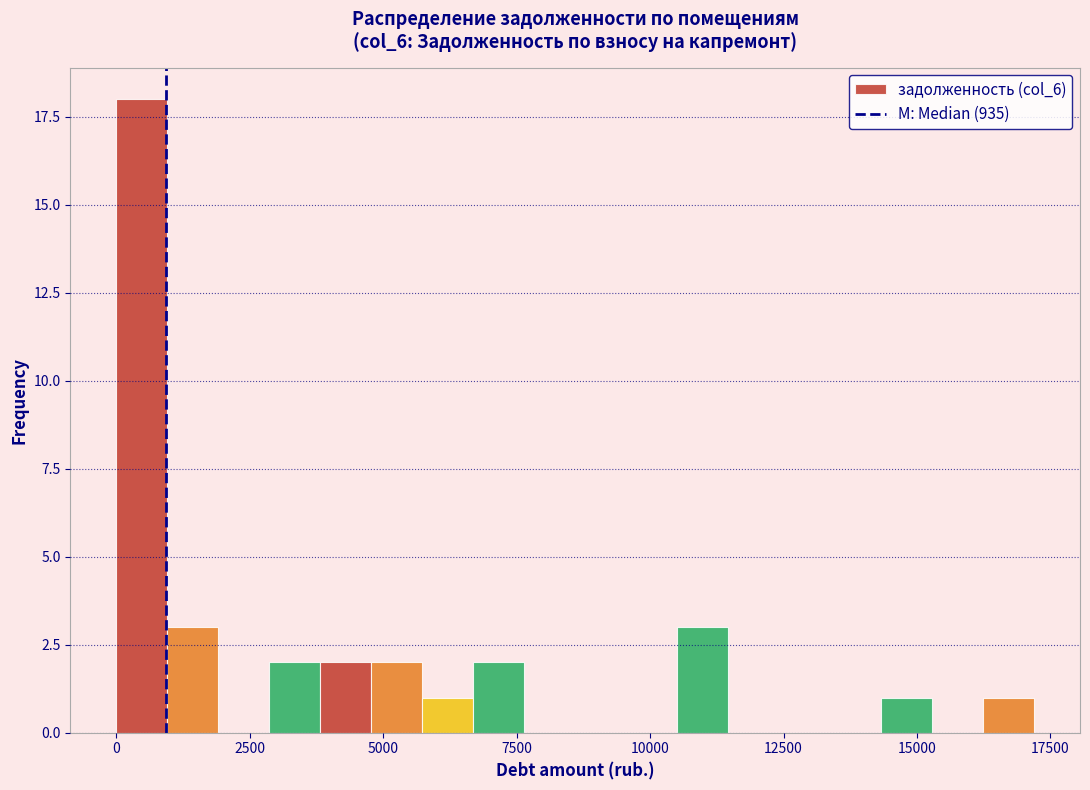

Around what value on the x-axis is the tallest bar? Give the approximate position of its centre, as read against the axis.

500